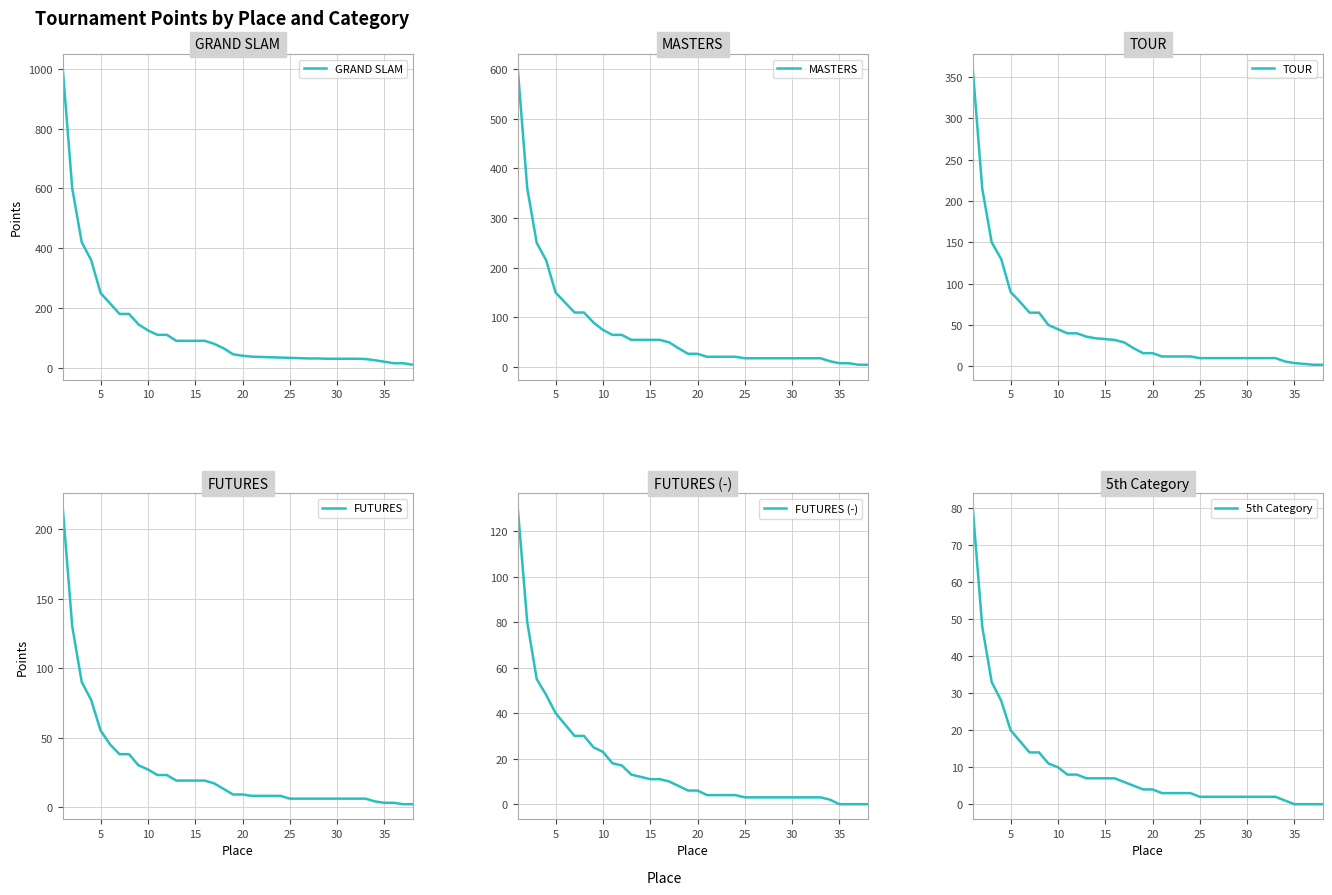

True or false: GRAND SLAM and TOUR intersect in this chart.

False